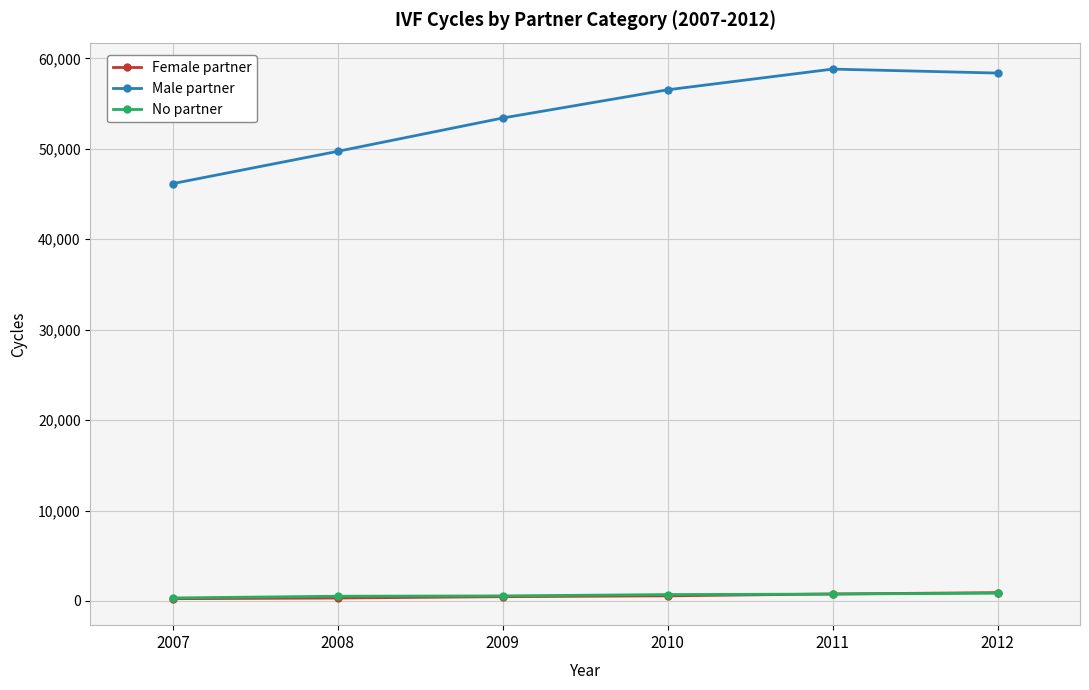

What is the difference between the Female partner values at 2011 and 2012?

145